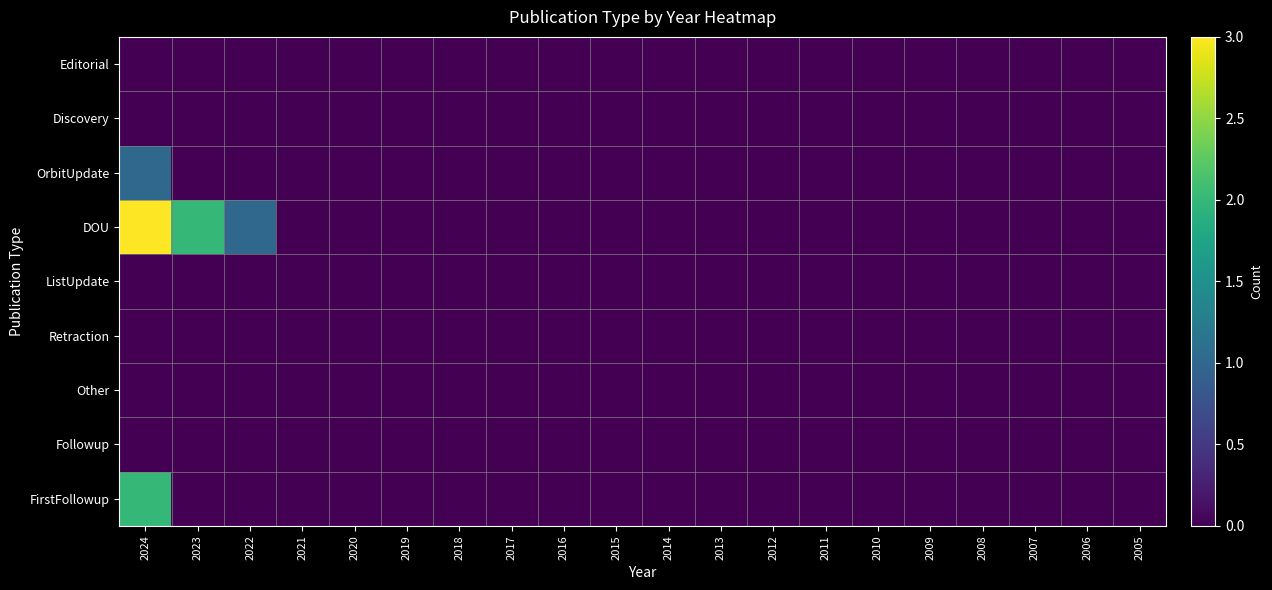

Between 2017 and 2019, which is larger?

2017